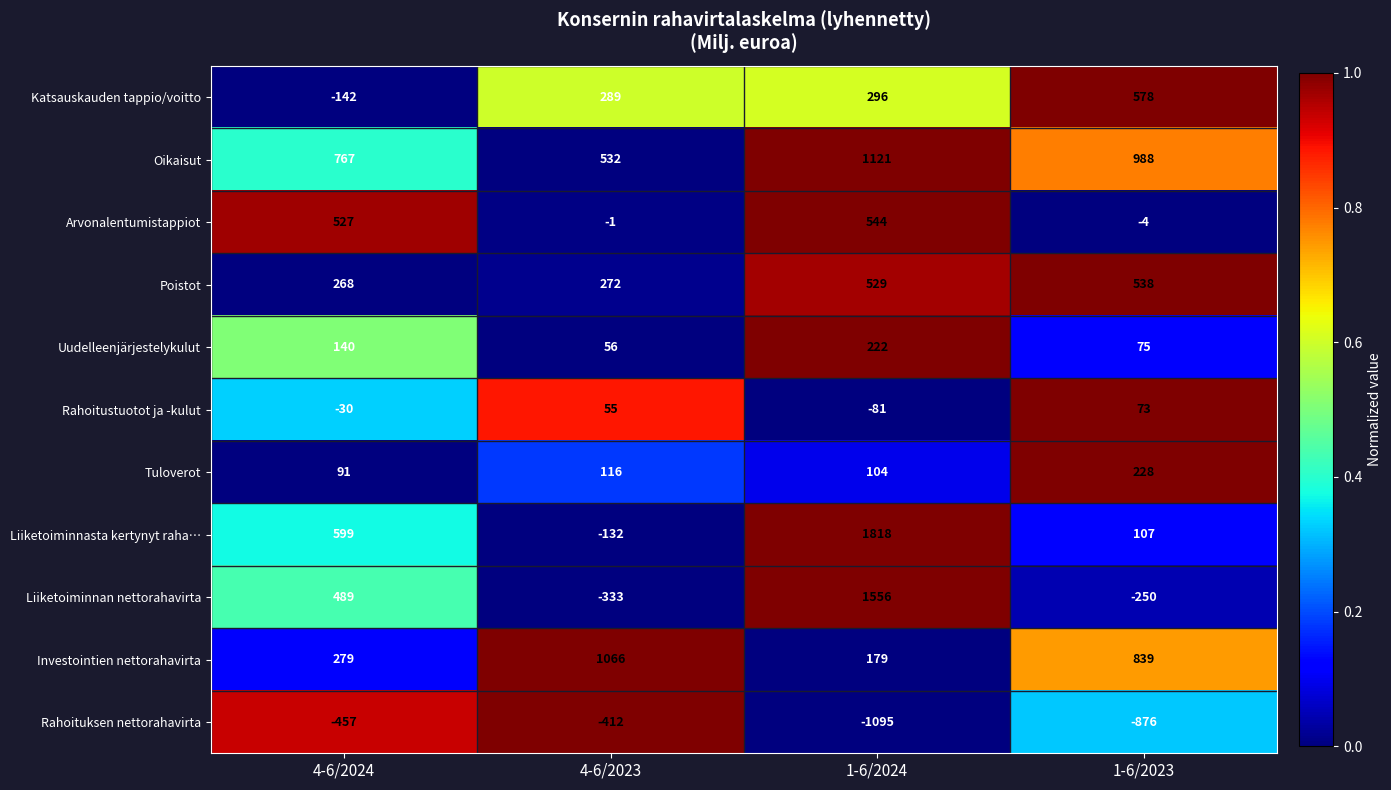

What is the smallest value displayed?

-1095